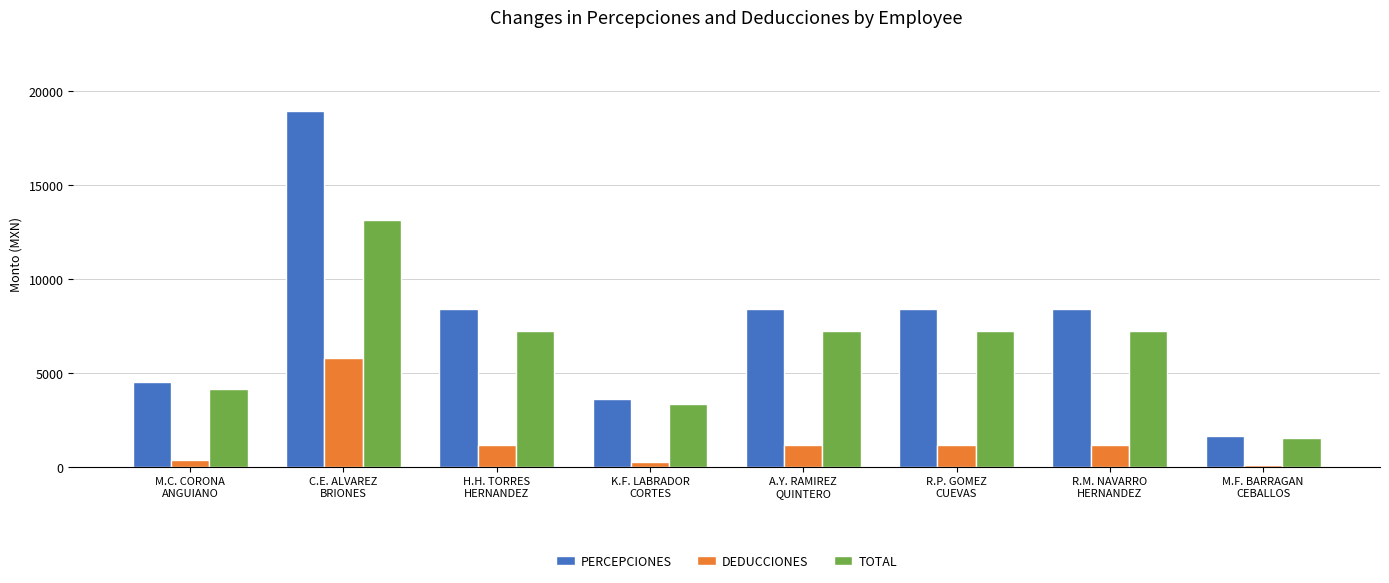

How many bars are there in total?

24